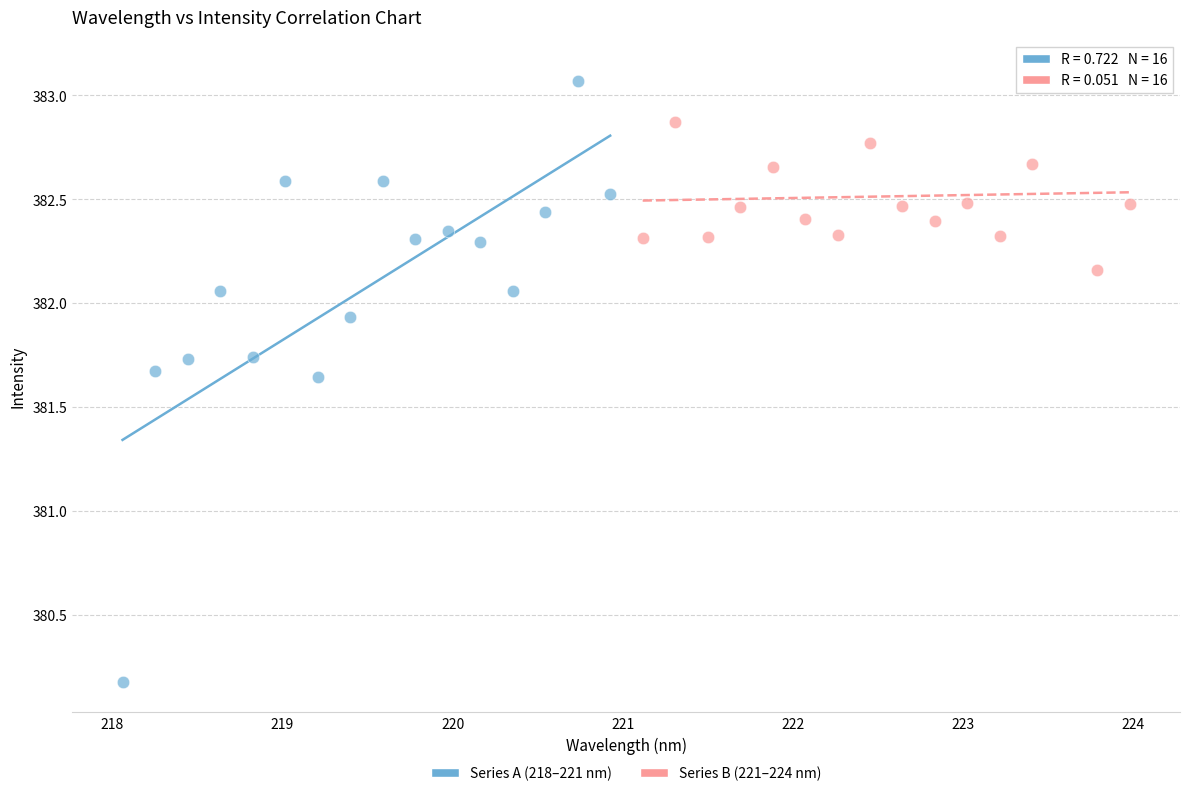

Which series reaches the minimum Y coordinate?

Series A (218–221 nm)